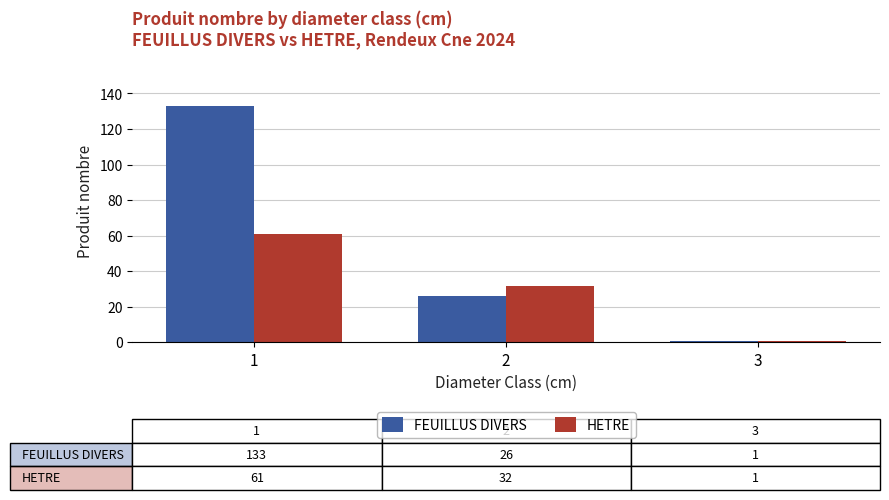

Which series changed the most between 2 and 3?

HETRE